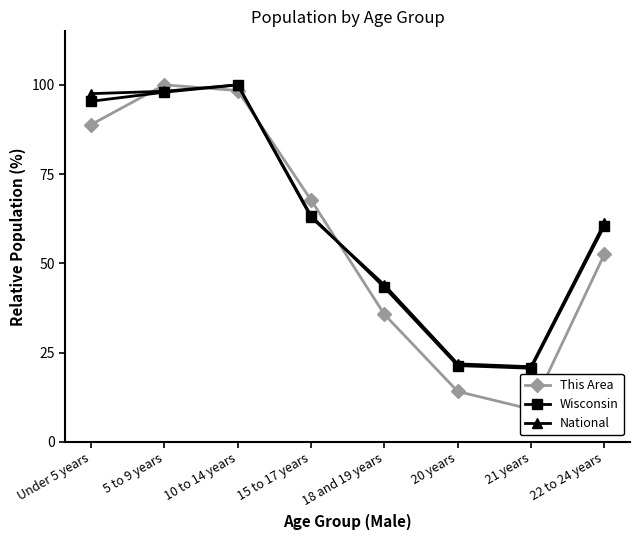

What is the lowest value of the Wisconsin series?

20.6